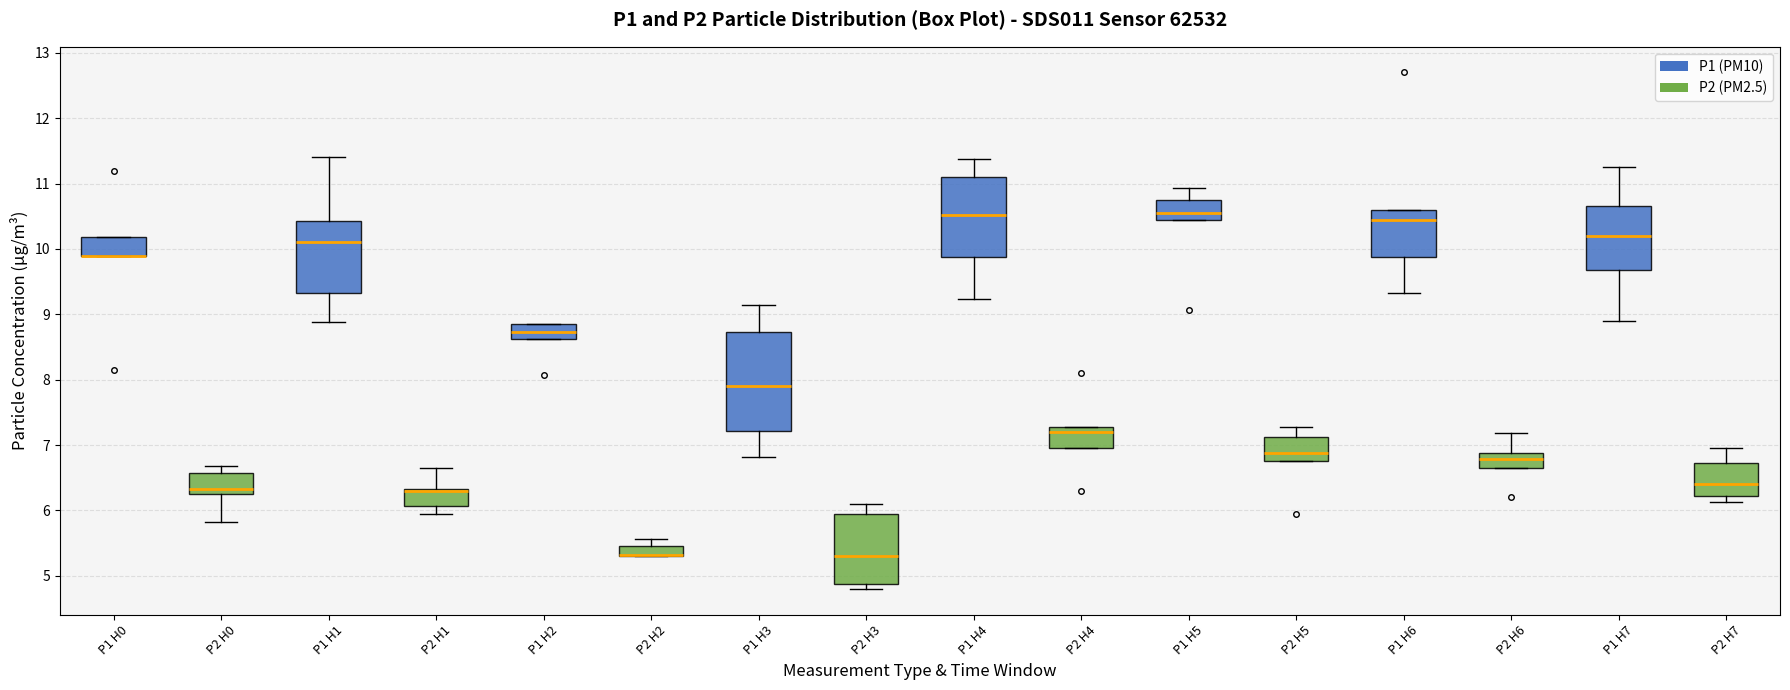

Where does the upper whisker of the box for P2 H3 end on the y-axis? The values are not printed on the chart, so give them approximately, as read against the axis.

6.1